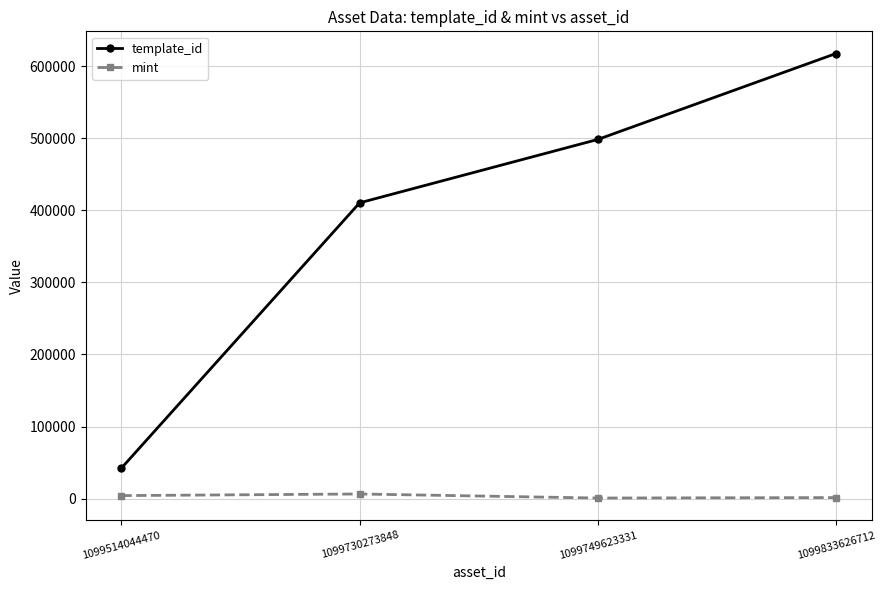

What is the maximum value shown in the chart?

617504